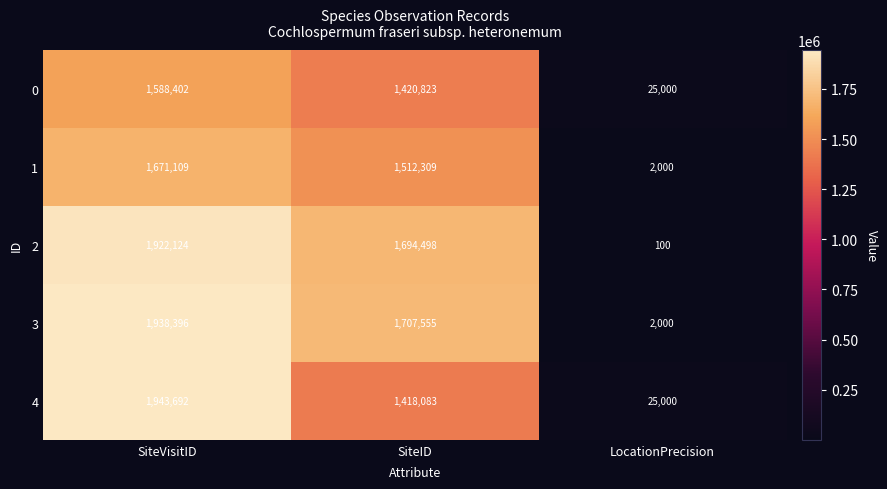

Rank the series at SiteVisitID from highest to lowest value.

4, 3, 2, 1, 0